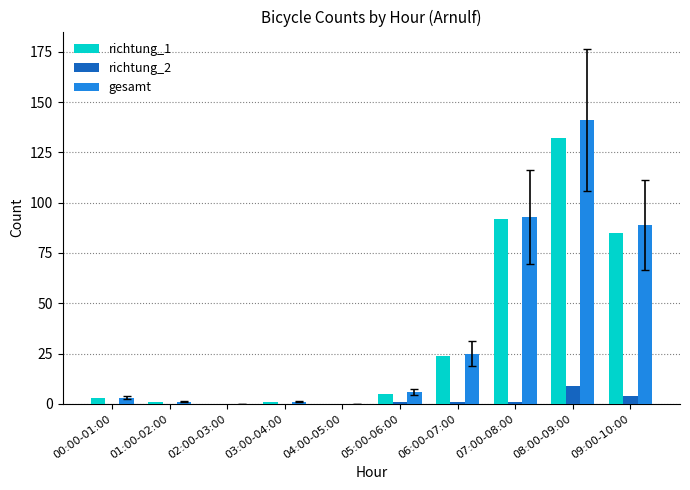

The gesamt series shows 138 at 09:00-10:00. True or false?

False